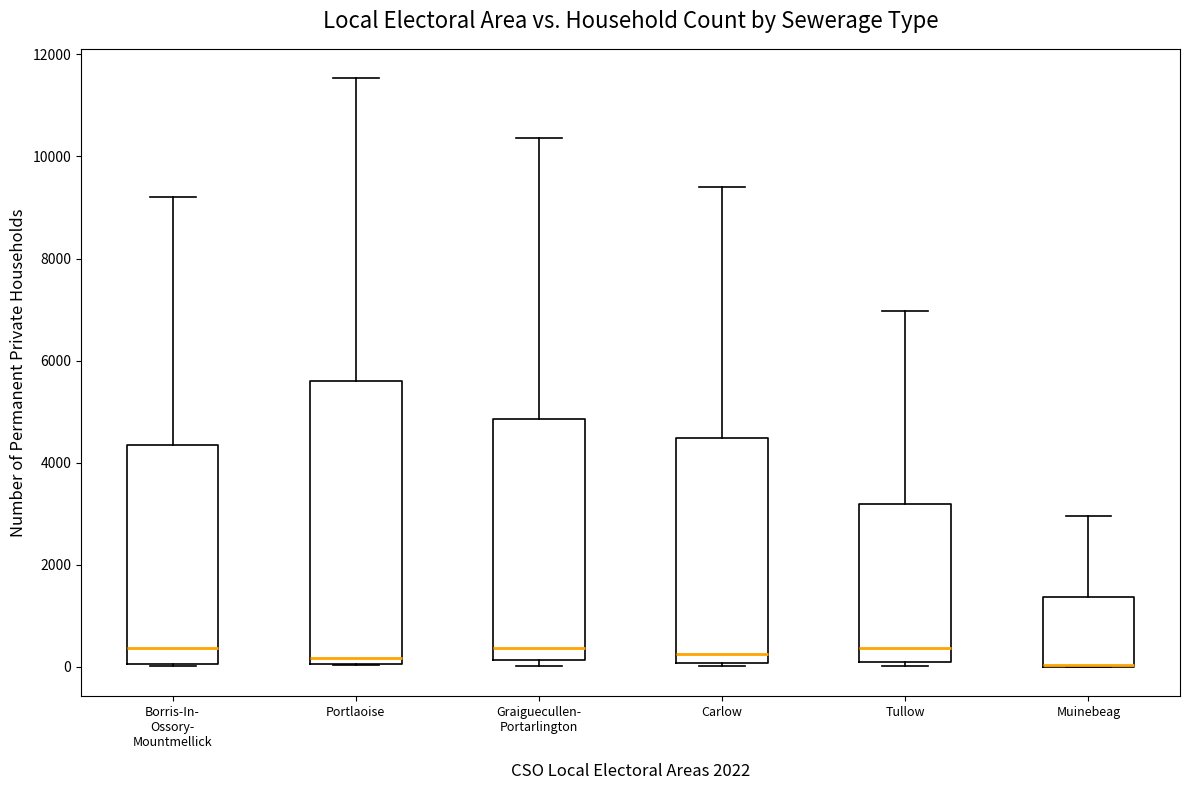

Comparing the boxes themselves (not the whiskers), which one is the tallest?

Portlaoise